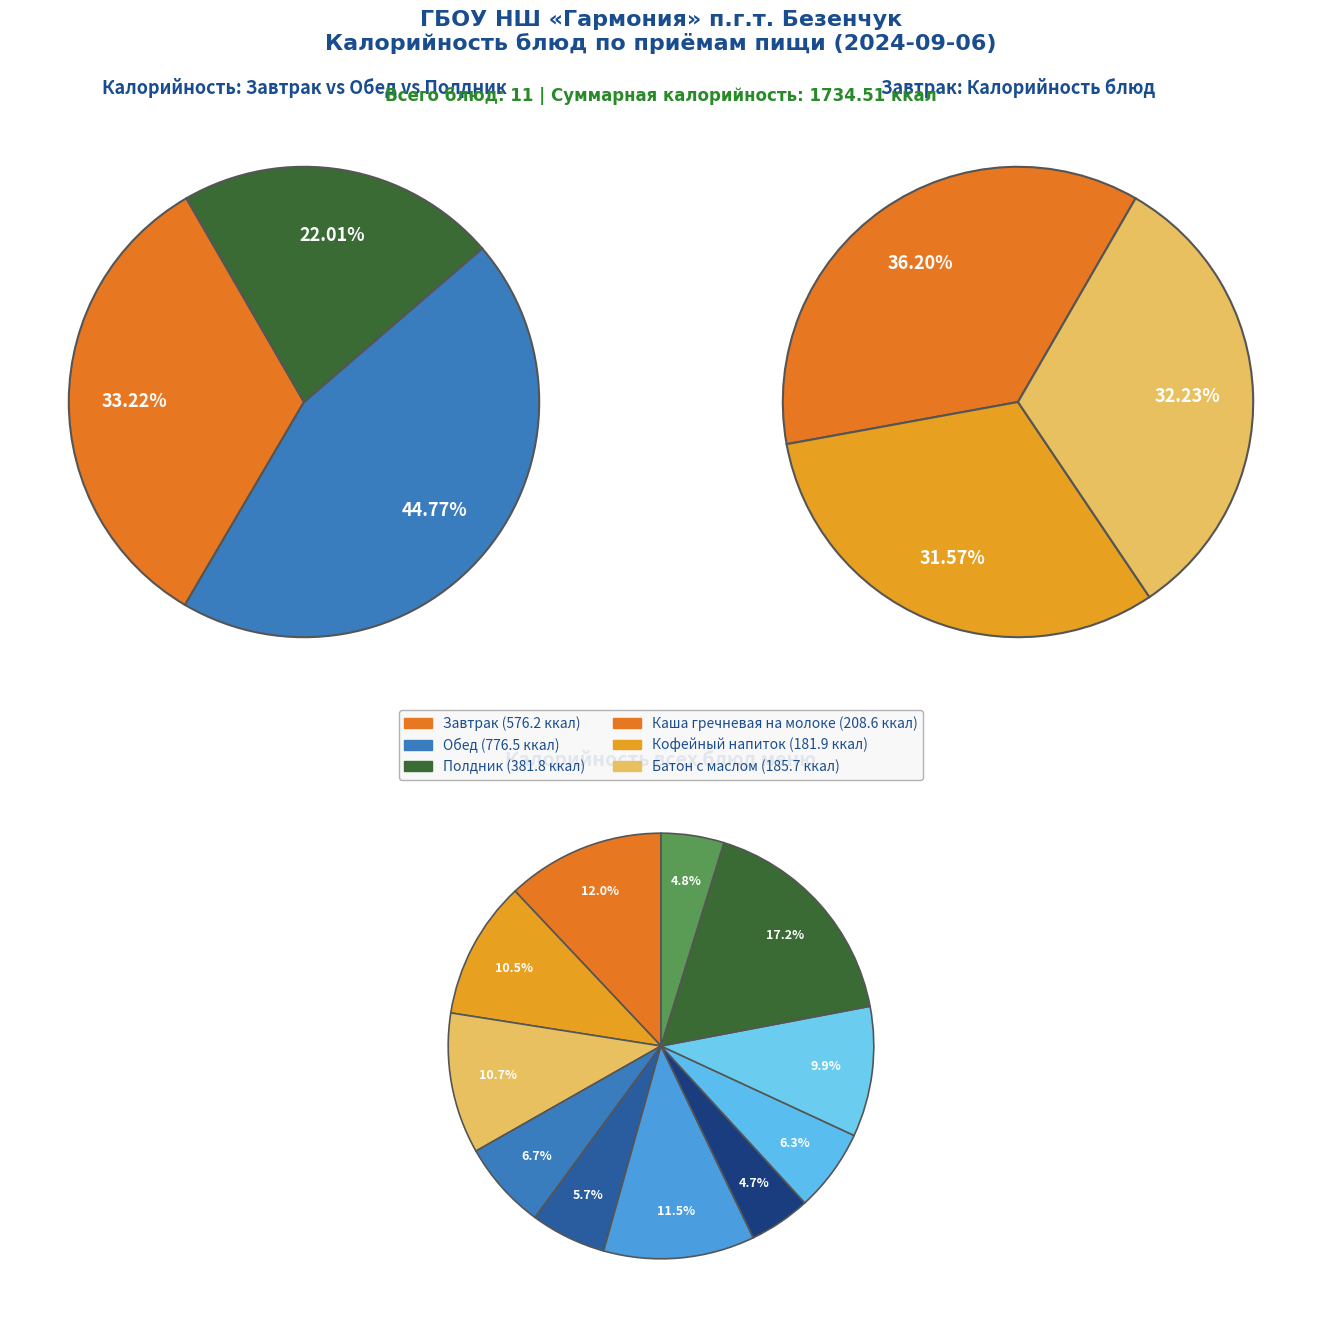

Is it true that Хлеб пшеничный is 20% of the pie?

False